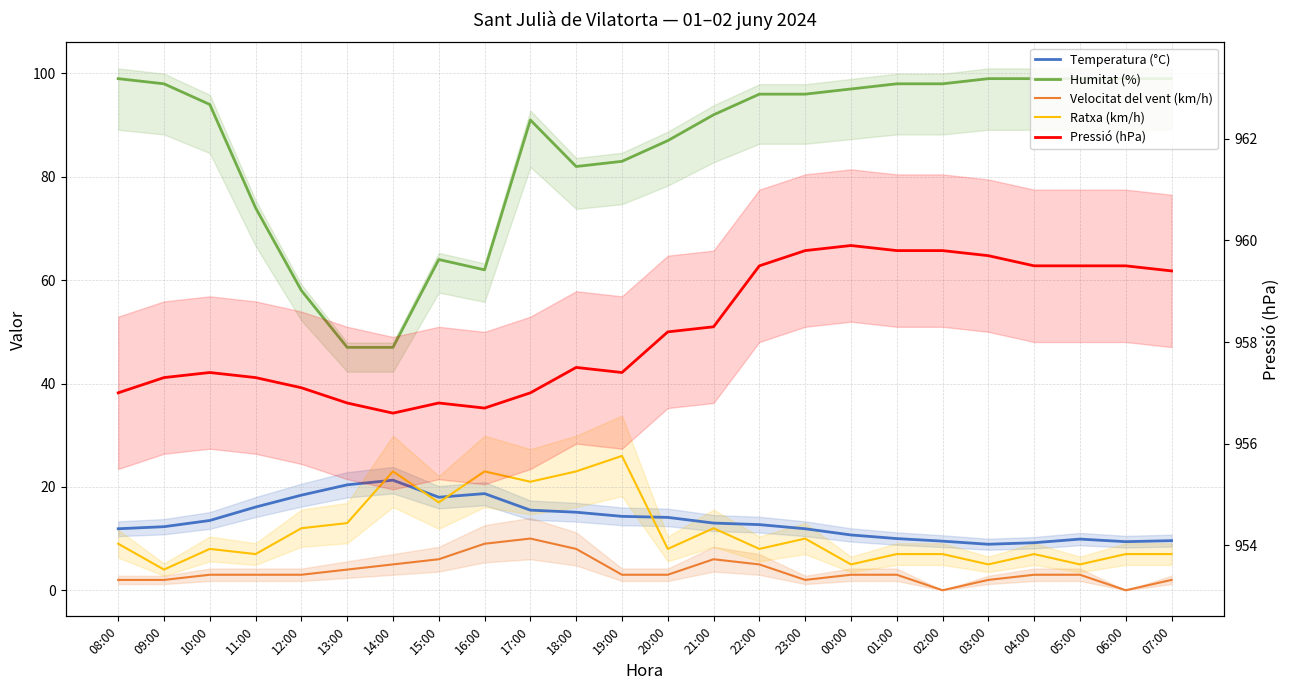

What position from the right is 06:00?

2